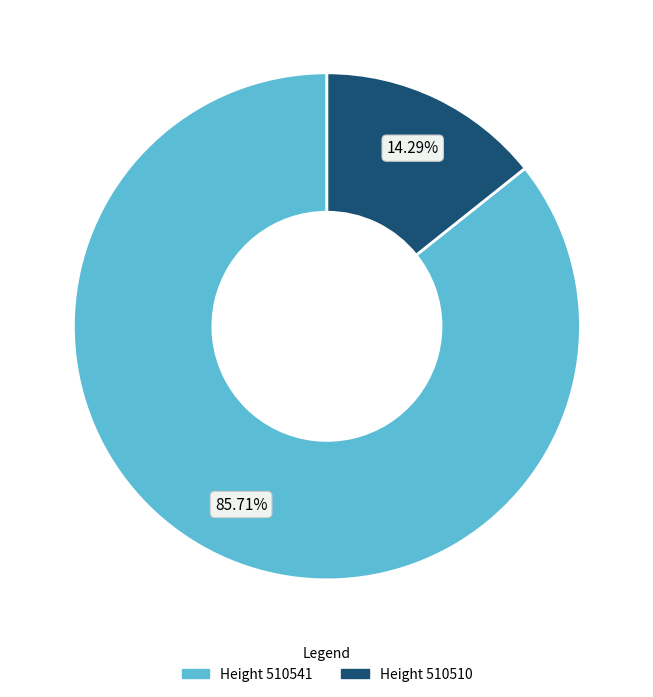

Is there a majority slice in this chart?

Yes